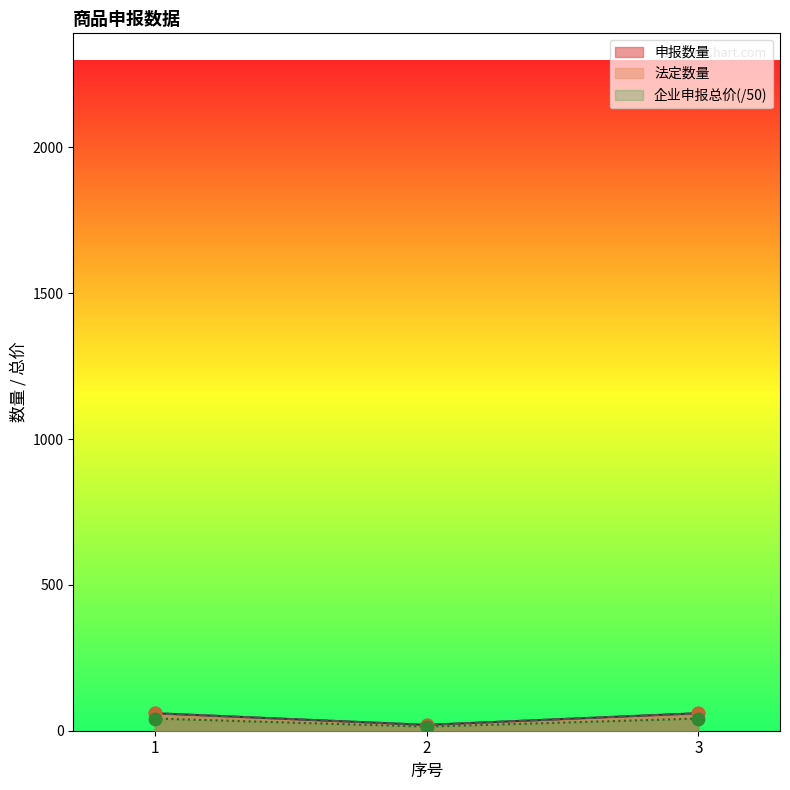

At how many categories does at least one series exceed 58?

2